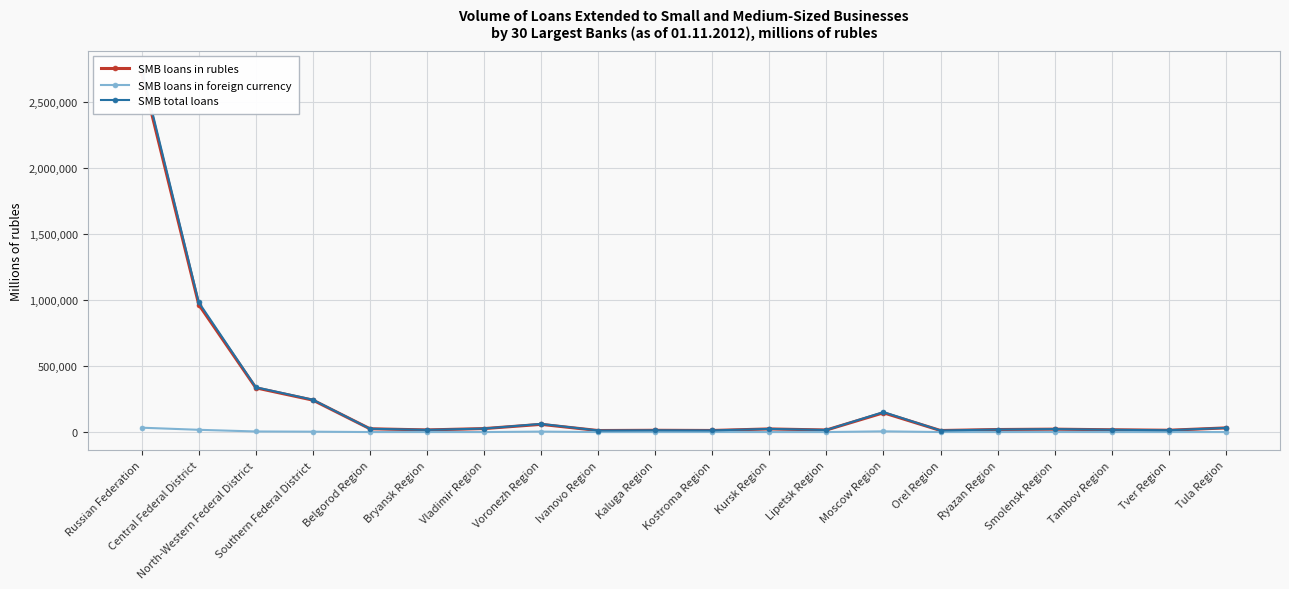

How many interior local peaks does the SMB loans in rubles series have?

5